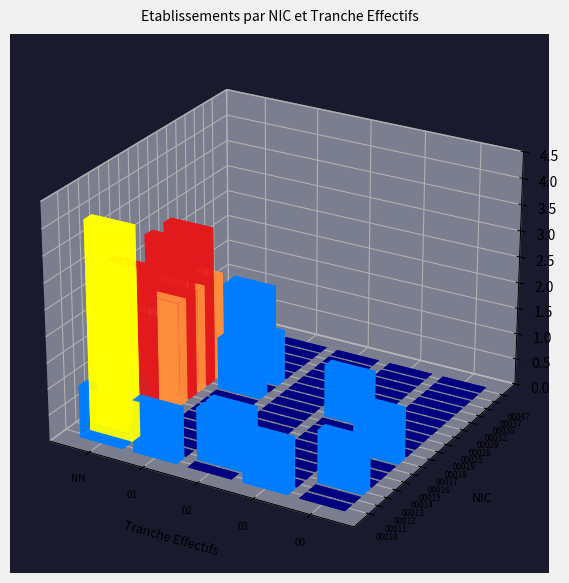

At which category is the sum across all series the highest?

NN